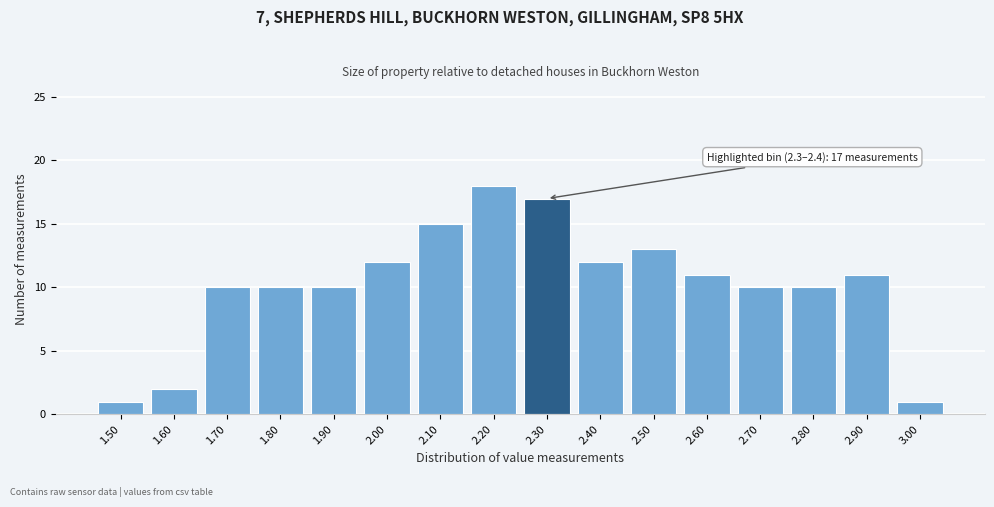

Reading left to right, list all the values displayed in this chart.

1	2	10	10	10	12	15	18	17	12	13	11	10	10	11	1